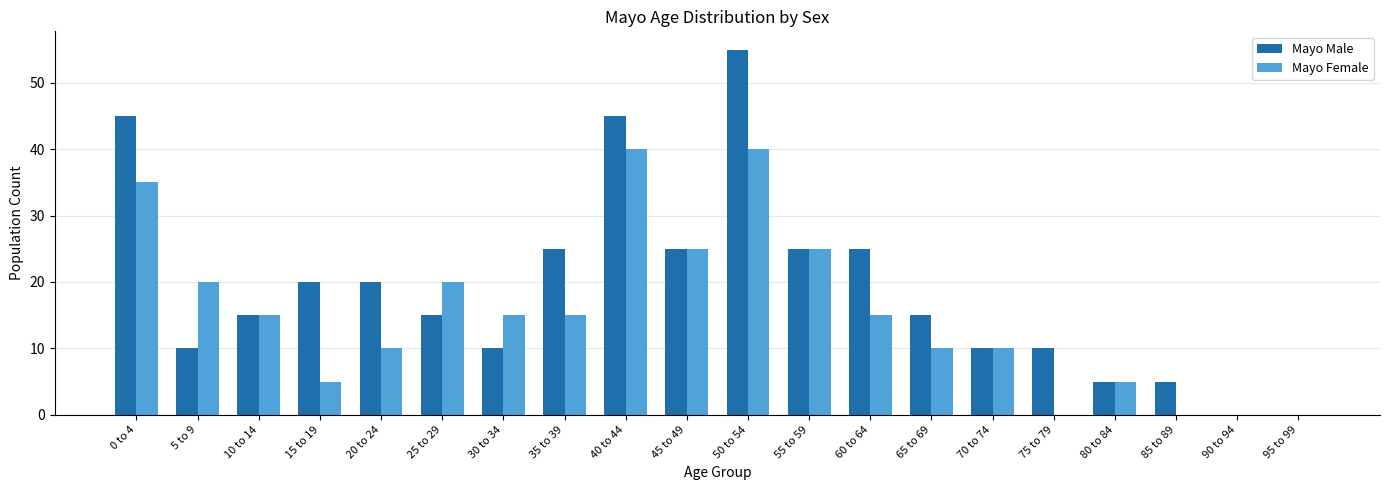

Count the number of categories in the chart.

20